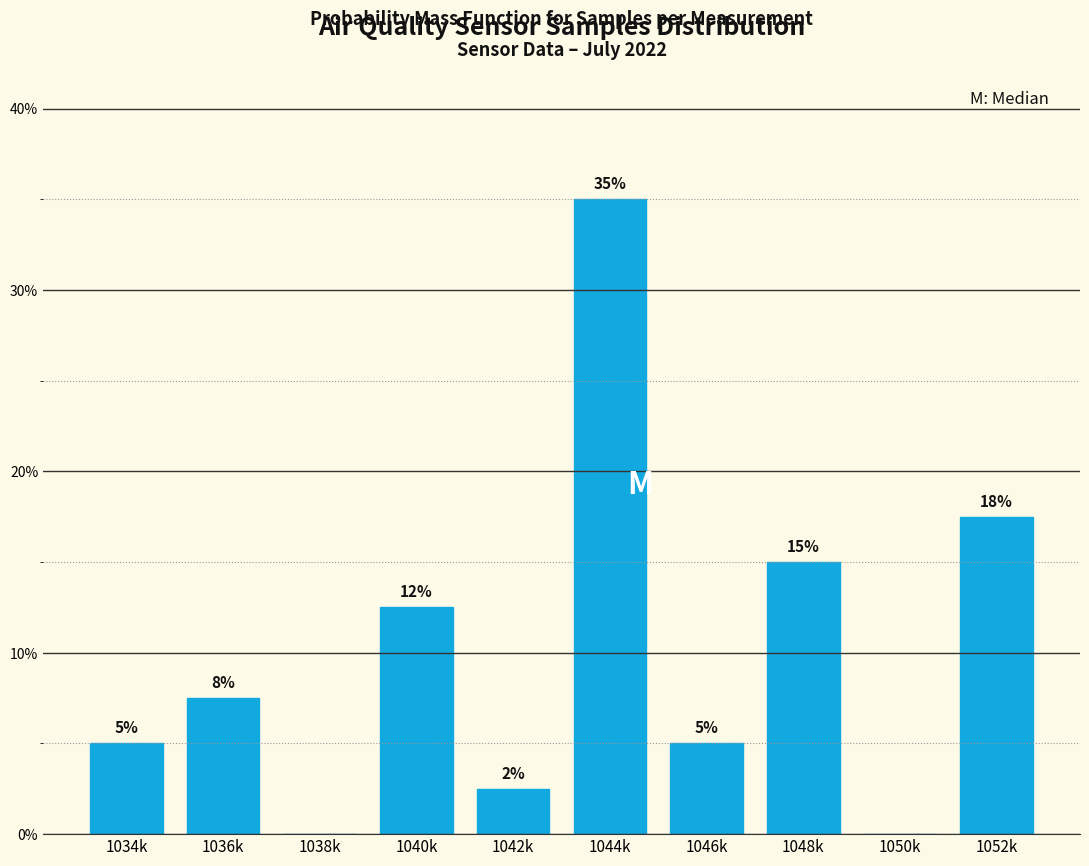

What is the sum of all values?

100.0